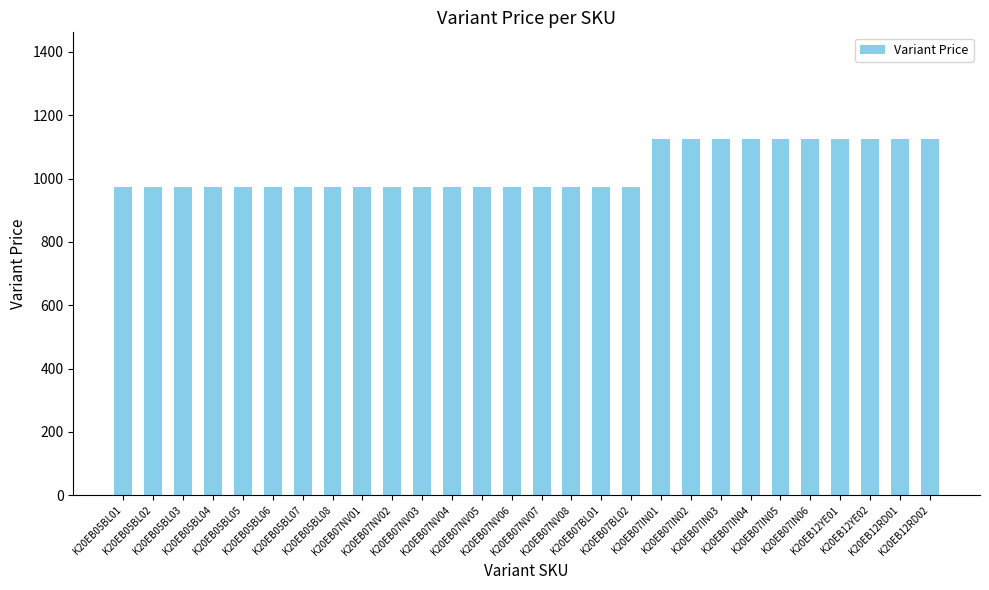

Are the bars grouped side by side (vs. stacked)?

No